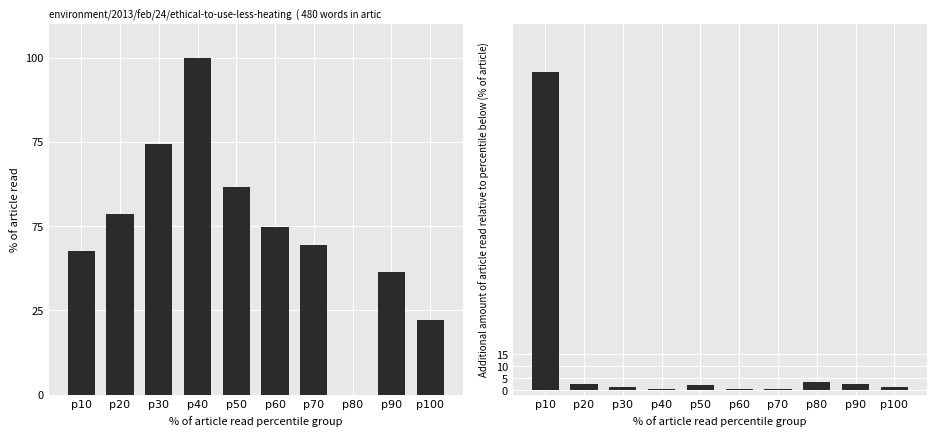

What is the value of the BME280_temperature bar at the 8th from the left?

3.2